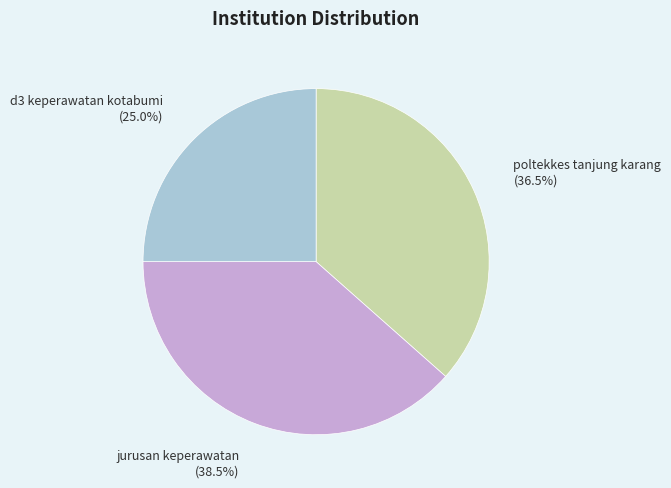

Is it true that poltekkes tanjung karang is 43% of the pie?

False